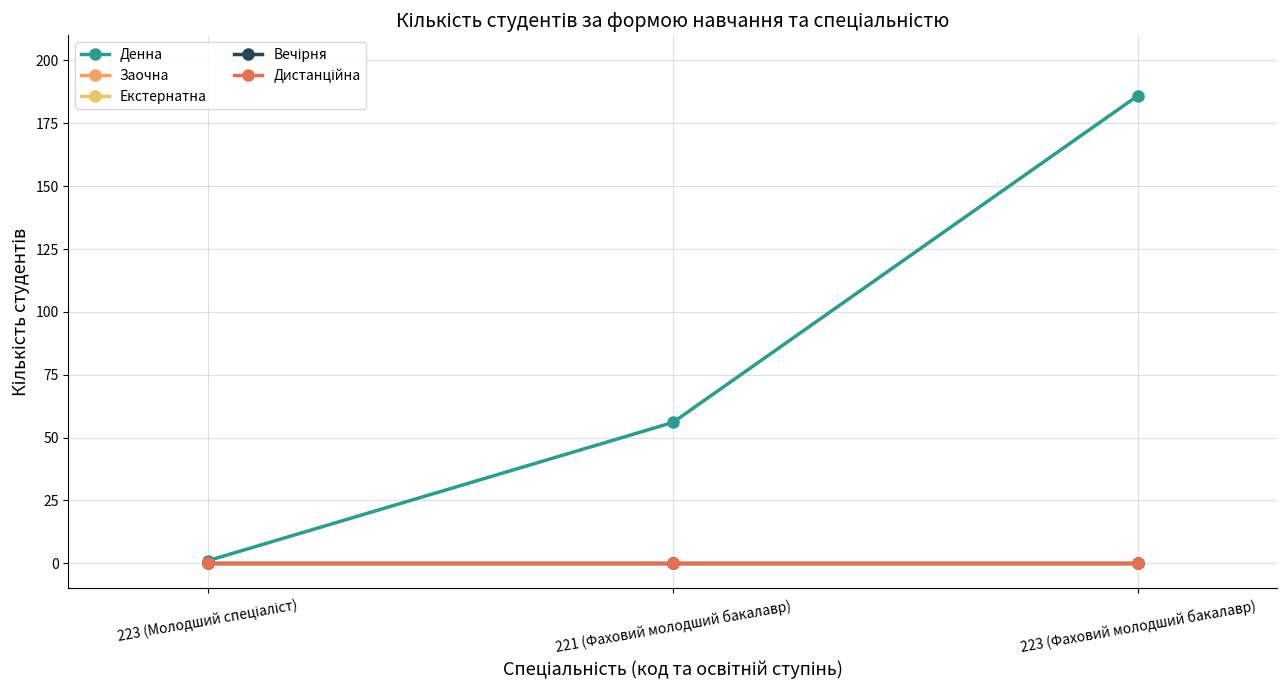

What position from the left is 223 (Фаховий молодший бакалавр)?

3